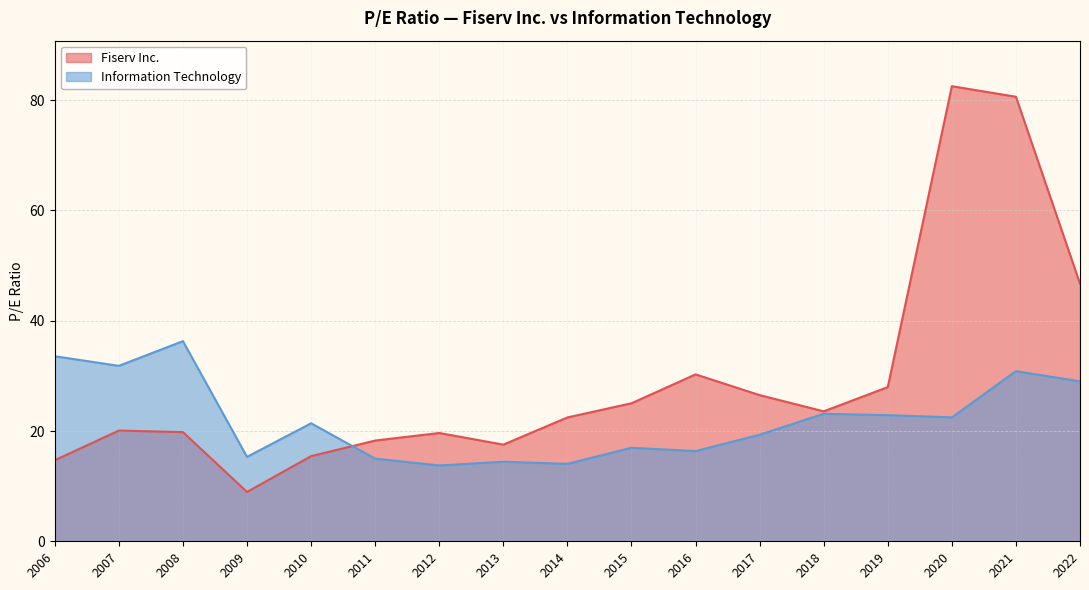

Where does the Fiserv Inc. series first go above 22?

2014